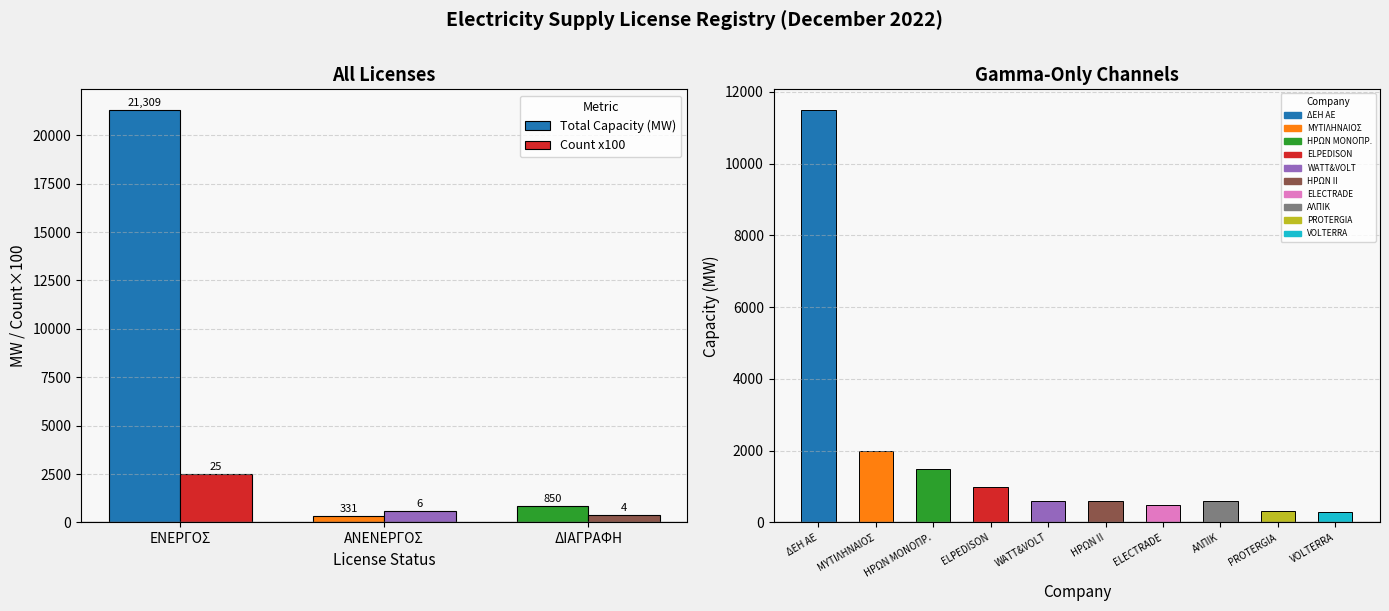

What is the sum of the Count x100 values at ΕΝΕΡΓΟΣ and ΑΝΕΝΕΡΓΟΣ?

3100